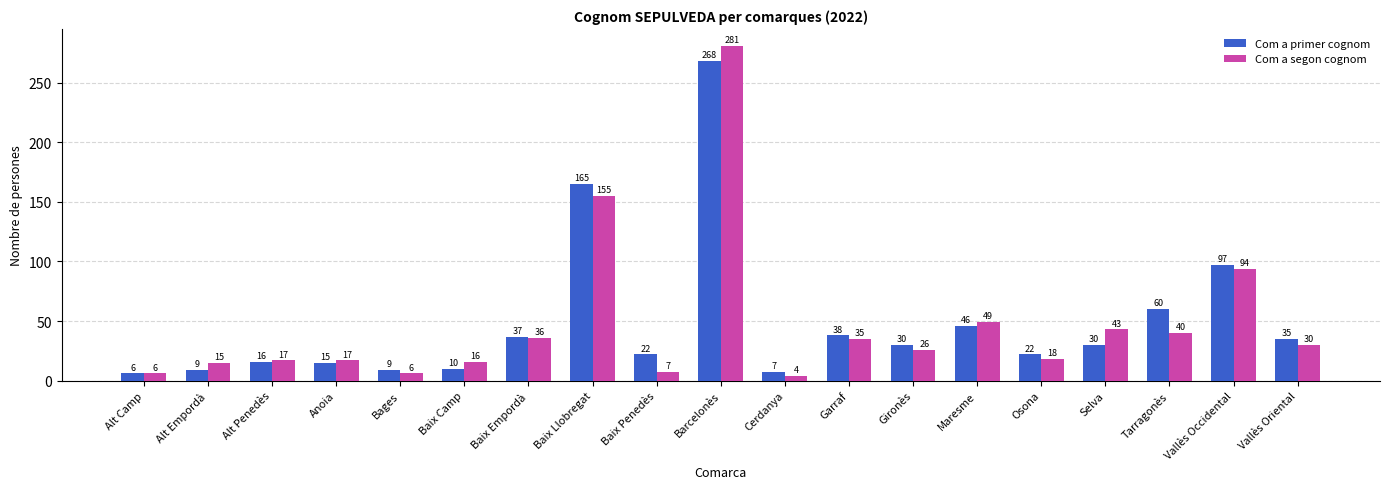

Reading right to left, extract all data points from this chart.

Com a primer cognom: 35	97	60	30	22	46	30	38	7	268	22	165	37	10	9	15	16	9	6
Com a segon cognom: 30	94	40	43	18	49	26	35	4	281	7	155	36	16	6	17	17	15	6